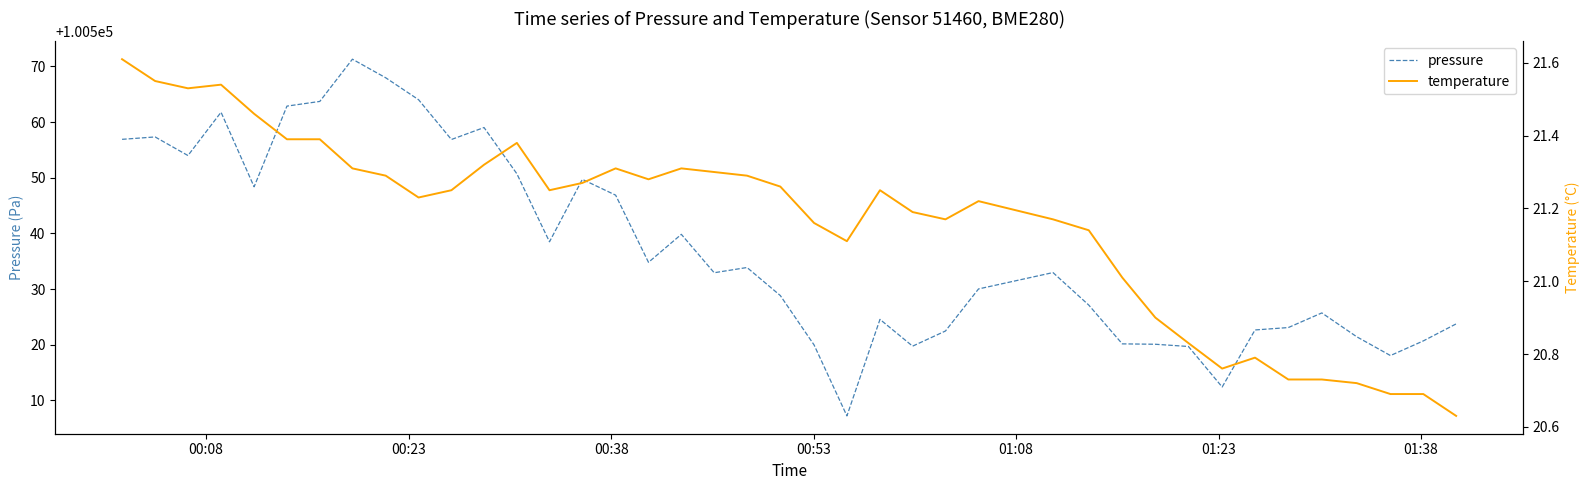

How many lines are shown in the chart?

2